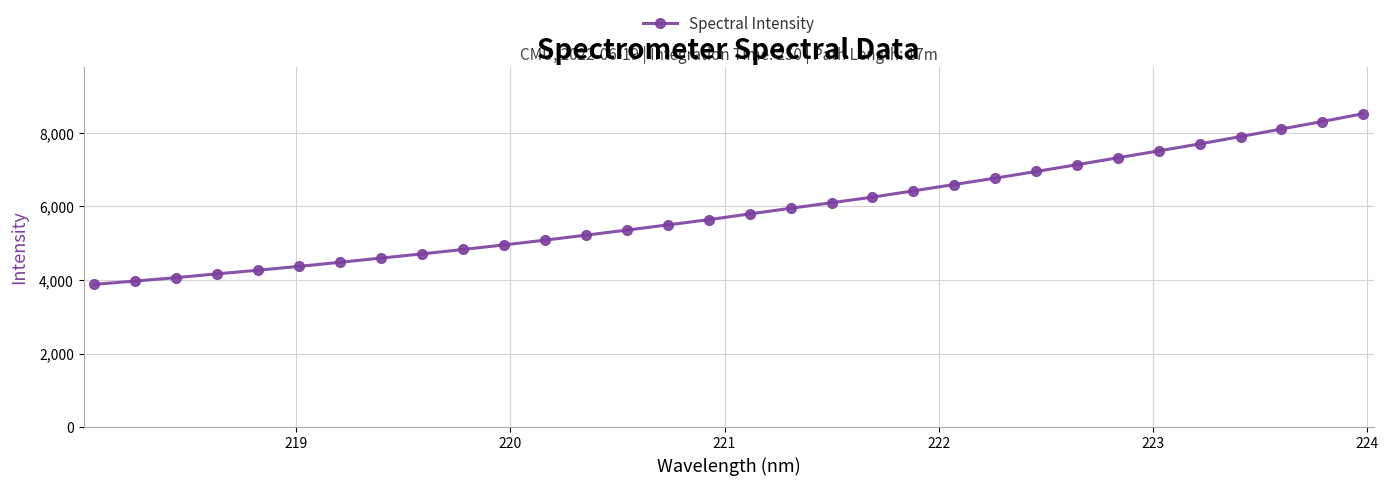

What is the difference between the maximum and minimum values?

4642.0